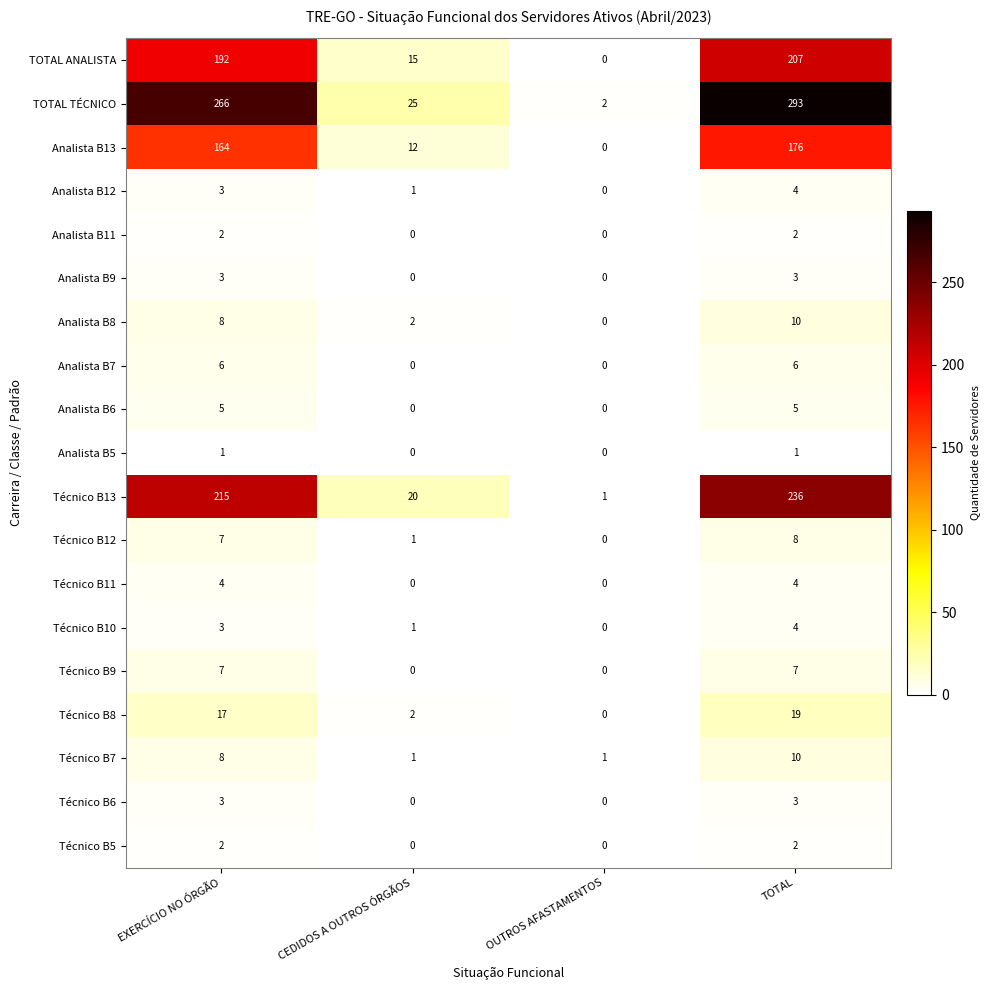

Which category has the highest value in the Analista B13 series?

TOTAL